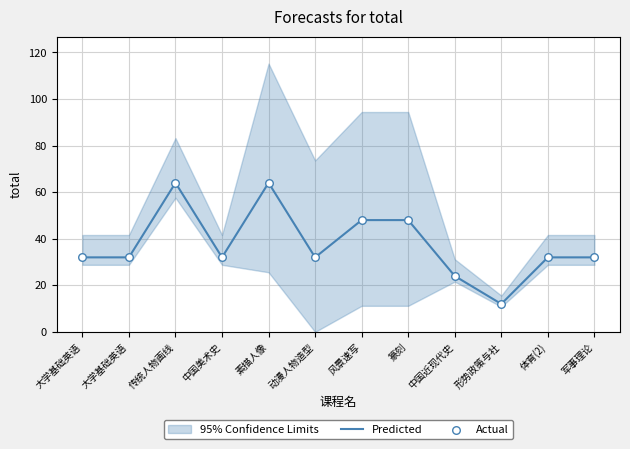

At which category is the sum across all series the highest?

传统人物画线